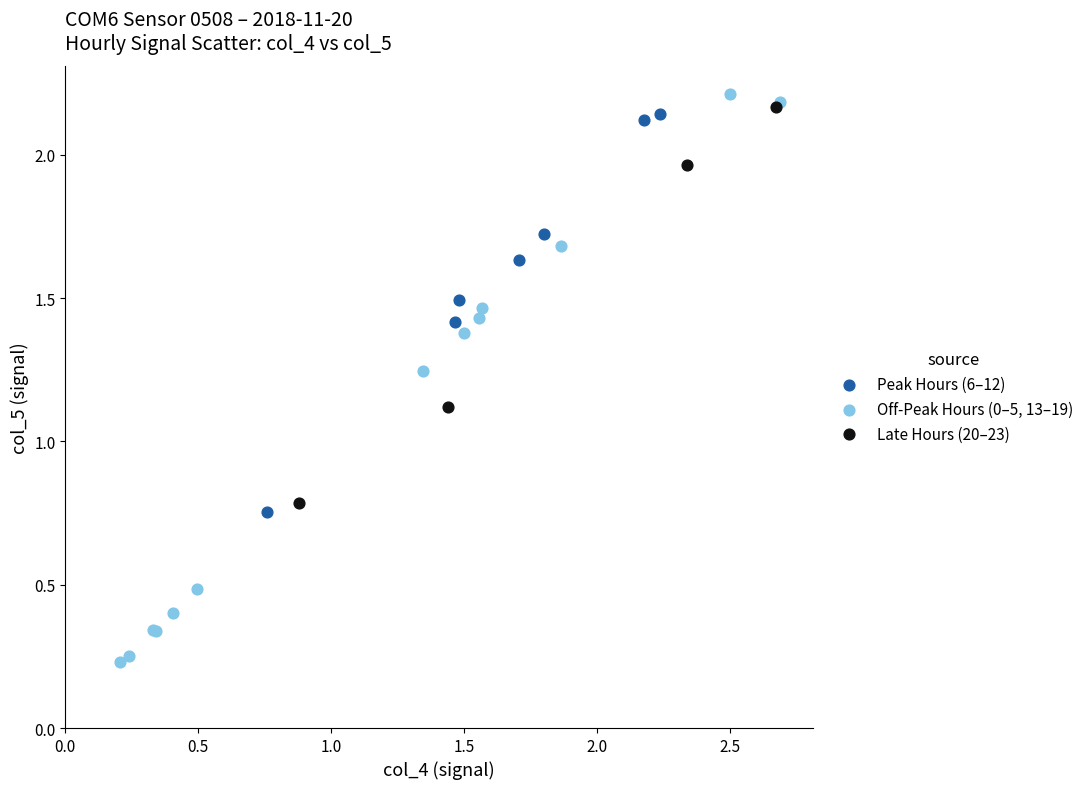

Which series reaches the maximum Y coordinate?

Off-Peak Hours (0–5, 13–19)